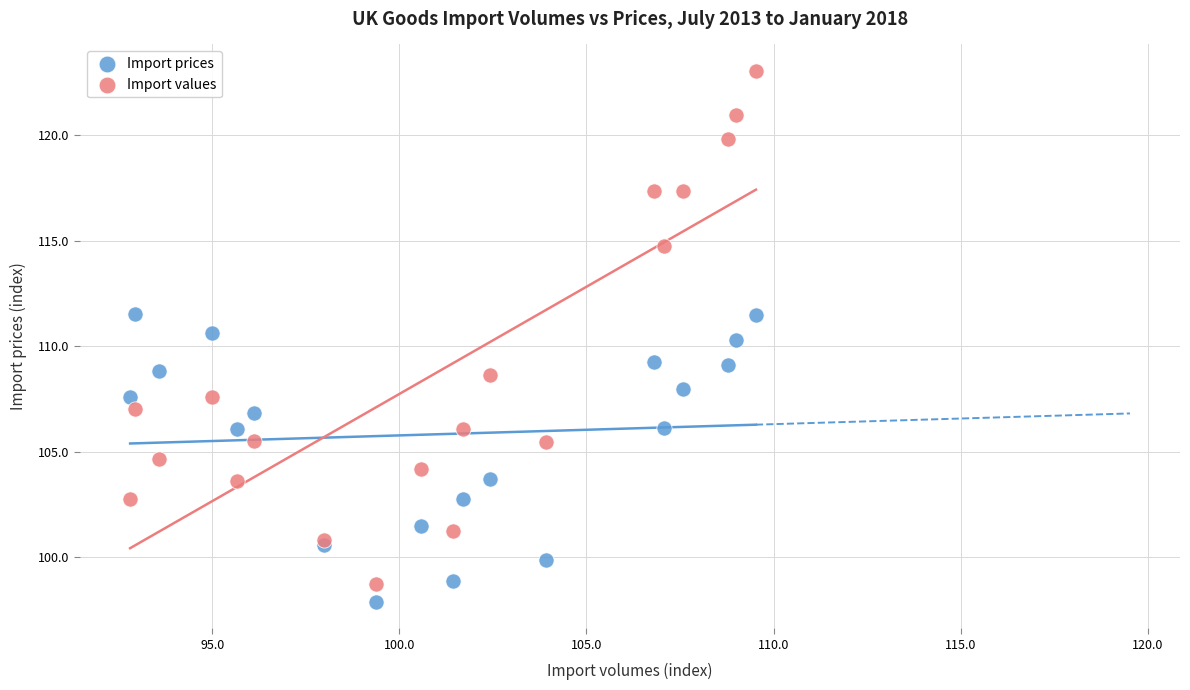

Which series contains the highest Y value?

Import values